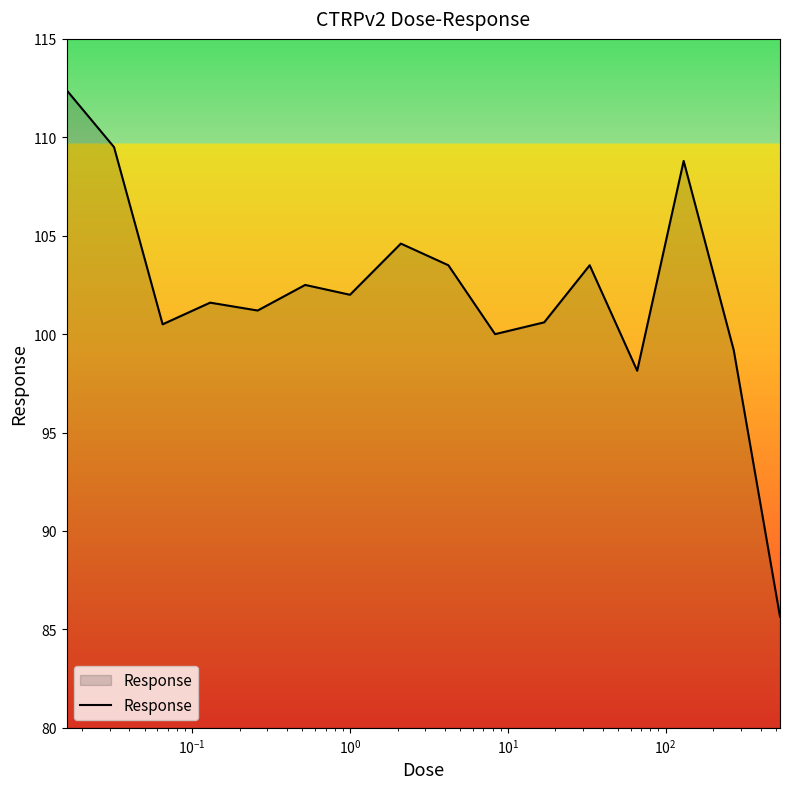

What is the smallest value displayed?

85.7